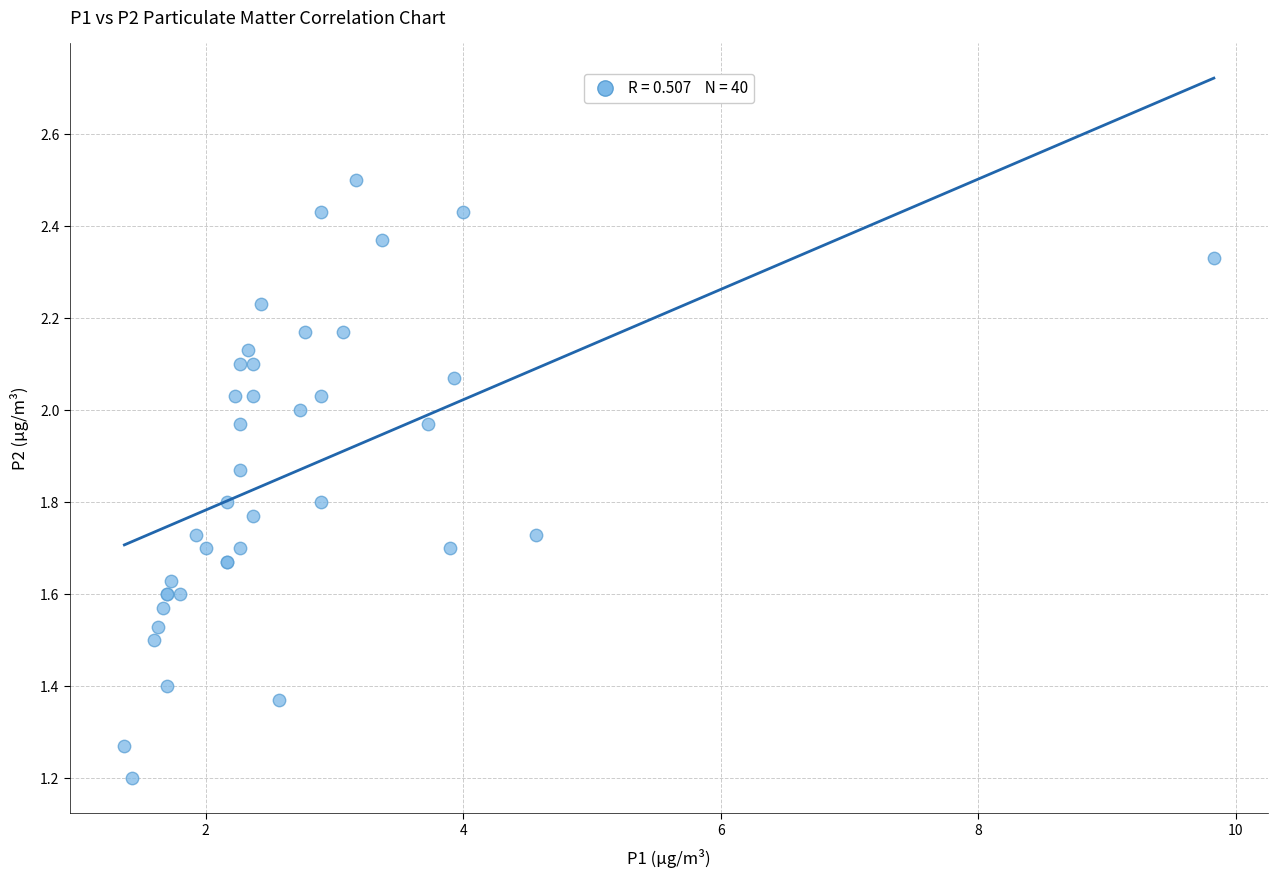

What Y value in the scatter plot is closest to 1?

1.2